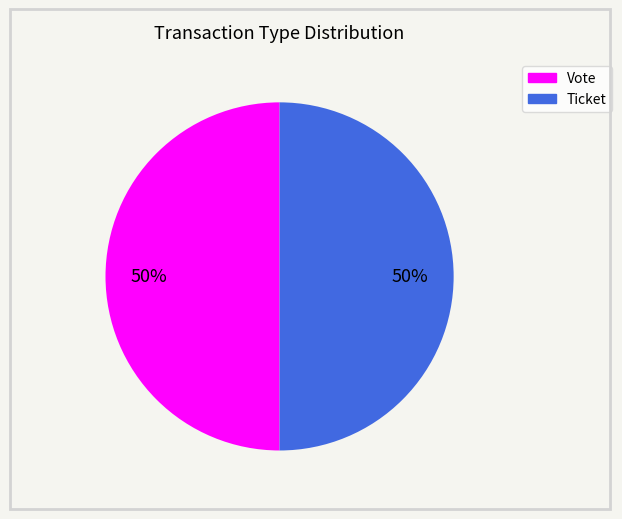

The Vote slice represents 99% of the pie. True or false?

False